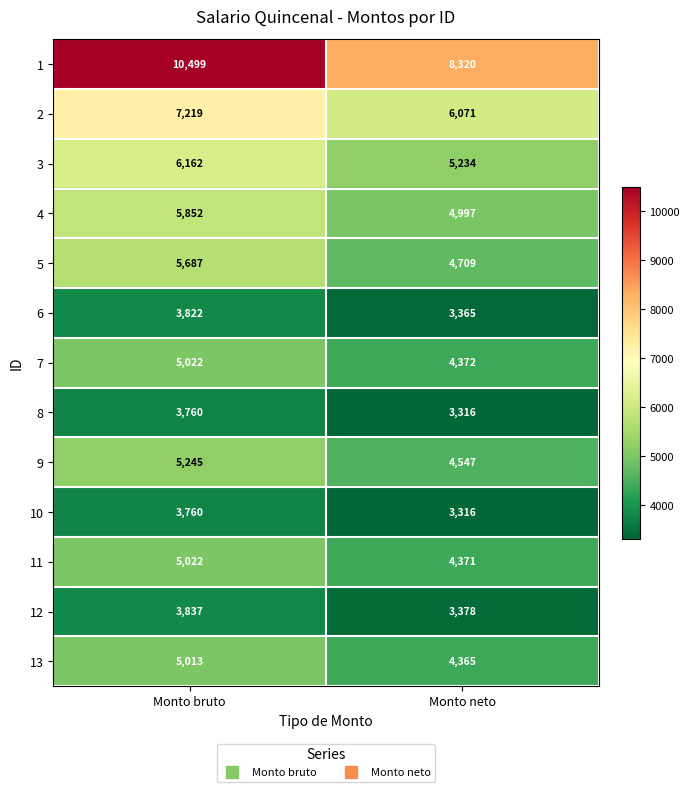

Reading left to right, extract all data points from this chart.

1: 10499	8320
2: 7219	6071
3: 6162	5234
4: 5852	4997
5: 5687	4709
6: 3822	3365
7: 5022	4372
8: 3760	3316
9: 5245	4547
10: 3760	3316
11: 5022	4371
12: 3837	3378
13: 5013	4365